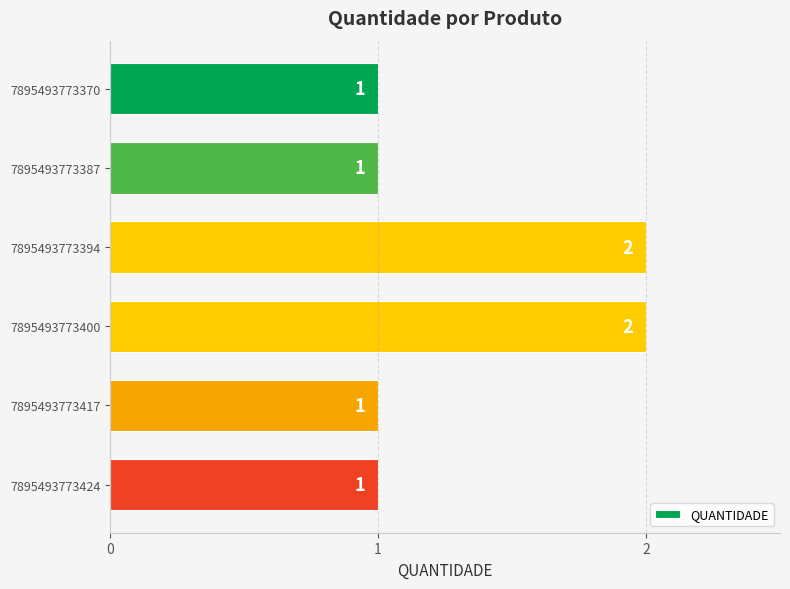

Between 7895493773370 and 7895493773400, which is larger?

7895493773400